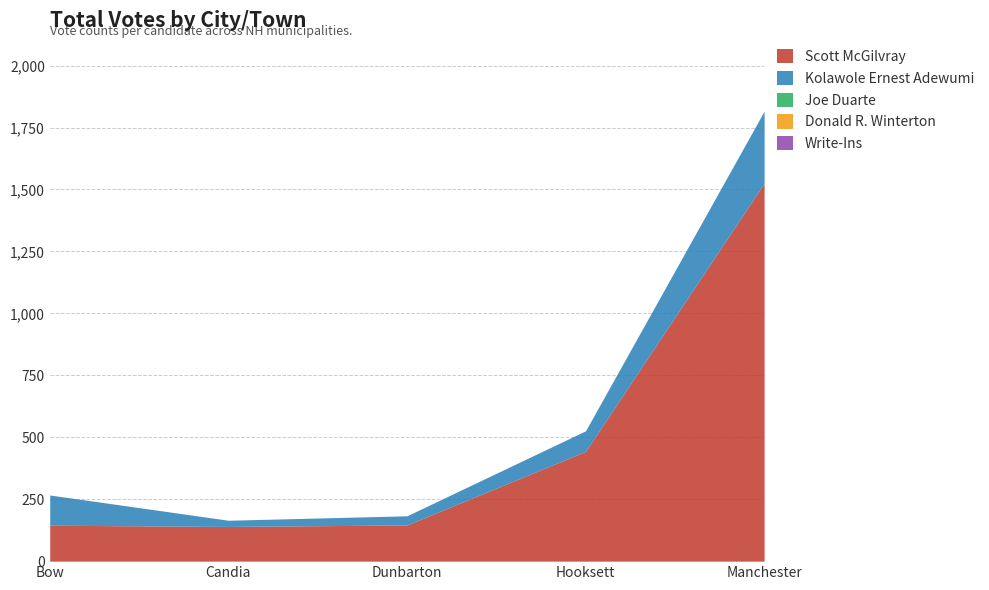

How many lines are shown in the chart?

5